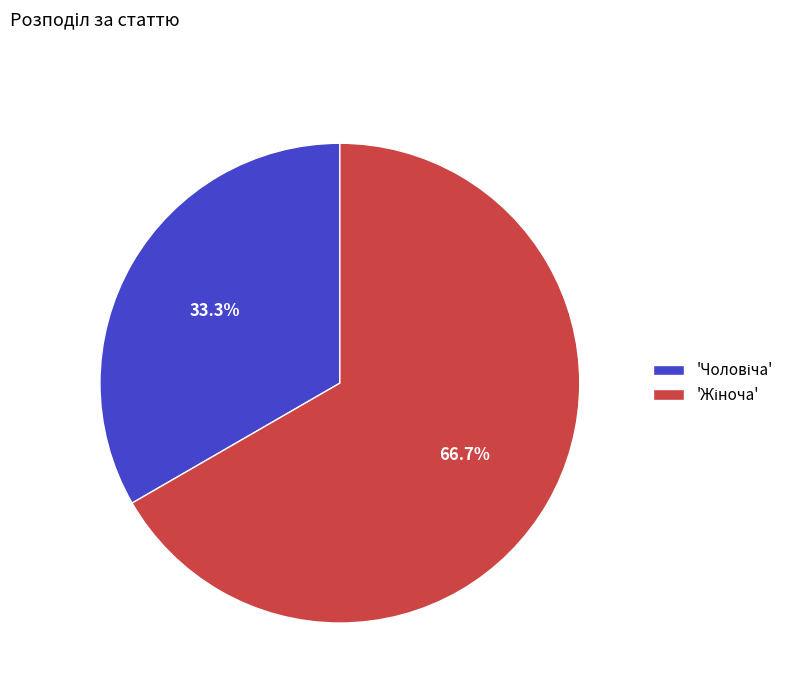

Does any single category account for the majority?

Yes